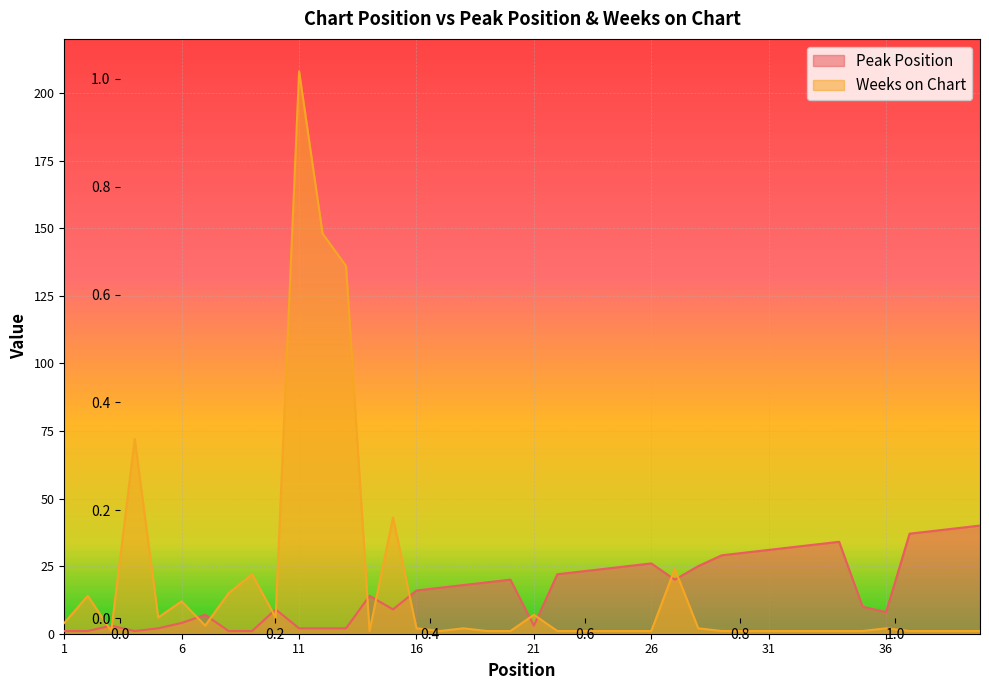

Reading left to right, extract all data points from this chart.

Peak Position: 1=1	2=1	3=3	4=1	5=2	6=4	7=7	8=1	9=1	10=9	11=2	12=2	13=2	14=14	15=9	16=16	17=17	18=18	19=19	20=20	21=3	22=22	23=23	24=24	25=25	26=26	27=20	28=25	29=29	30=30	31=31	32=32	33=33	34=34	35=10	36=8	37=37	38=38	39=39	40=40
Weeks on Chart: 1=4	2=14	3=1	4=72	5=6	6=12	7=3	8=15	9=22	10=6	11=208	12=148	13=136	14=1	15=43	16=2	17=1	18=2	19=1	20=1	21=7	22=1	23=1	24=1	25=1	26=1	27=24	28=2	29=1	30=1	31=1	32=1	33=1	34=1	35=1	36=2	37=1	38=1	39=1	40=1